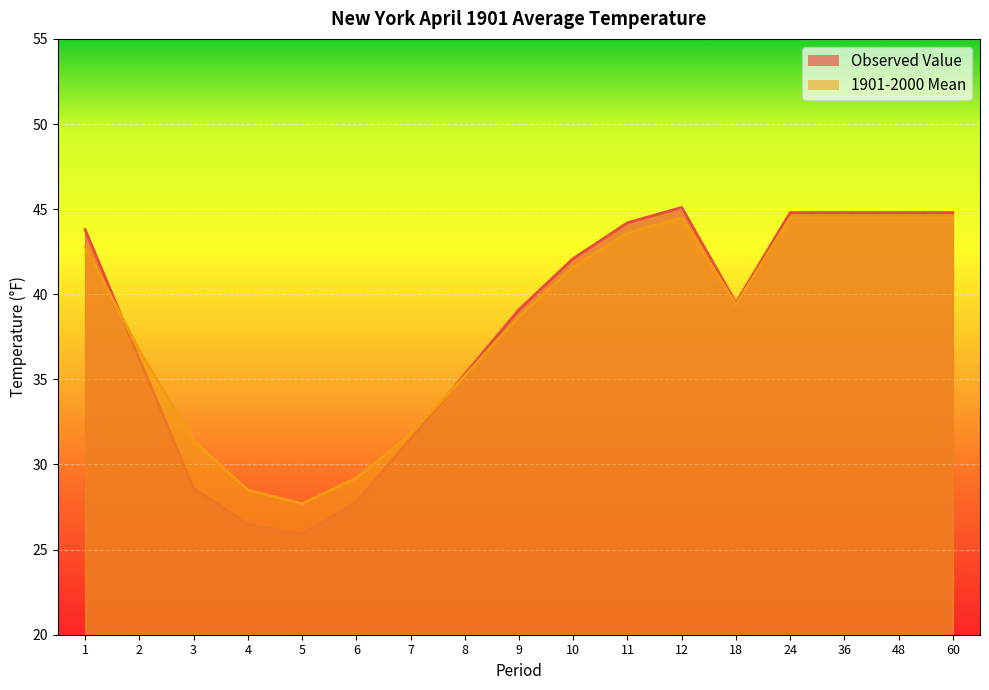

Rank the series by their maximum value, from highest to lowest.

Observed Value, 1901-2000 Mean